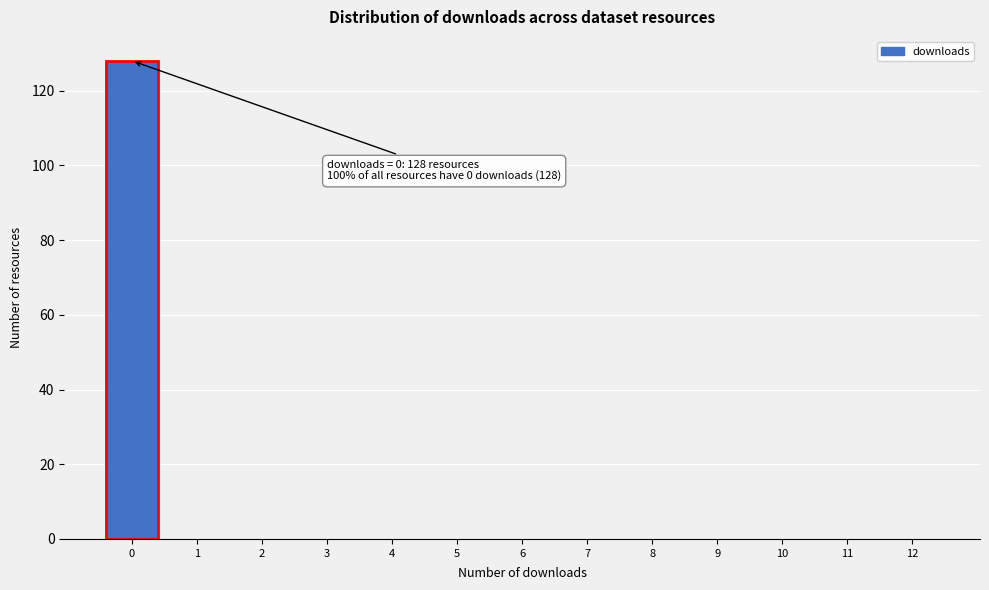

Reading left to right, transcribe all the data shown in this chart.

0=128	1=0	2=0	3=0	4=0	5=0	6=0	7=0	8=0	9=0	10=0	11=0	12=0